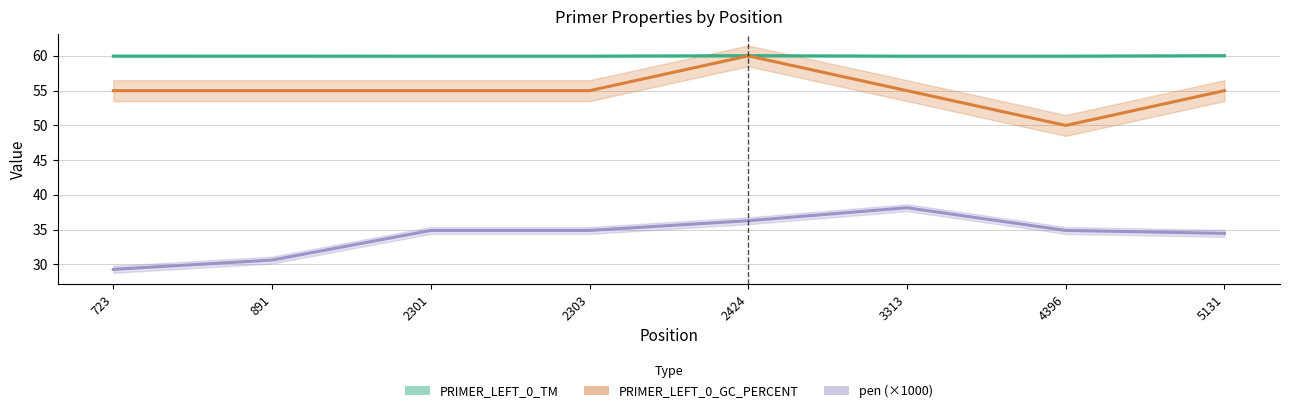

Reading left to right, list all the values displayed in this chart.

PRIMER_LEFT_0_TM: 60.0	60.0	60.0	60.0	60.0	60.0	60.0	60.0
PRIMER_LEFT_0_GC_PERCENT: 55.0	55.0	55.0	55.0	60.0	55.0	50.0	55.0
pen (×1000): 29.3	30.6	34.9	34.9	36.3	38.2	34.9	34.5